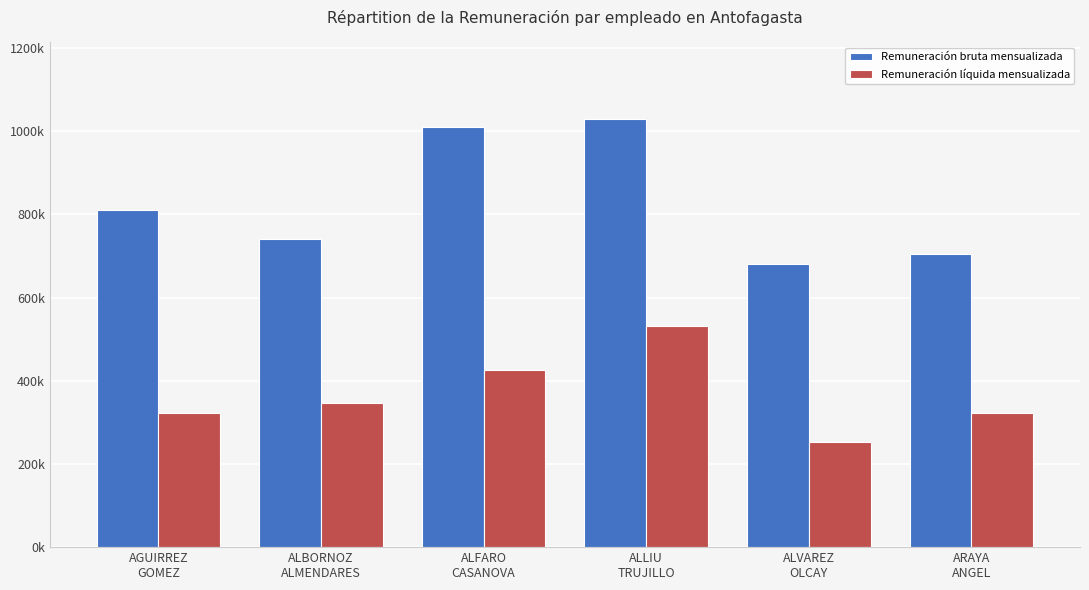

What is the label of the 2nd bar from the right?

ALVAREZ
OLCAY